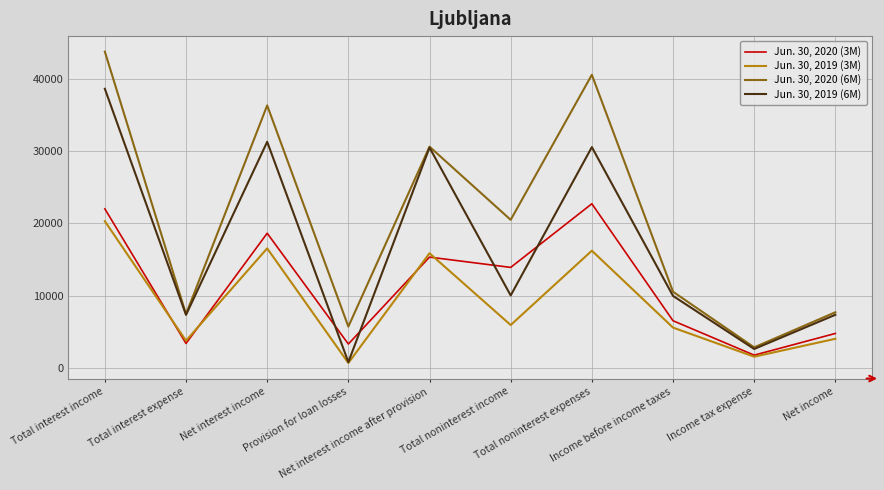

Is it true that Jun. 30, 2019 (6M) equals 4402 at Income tax expense?

False